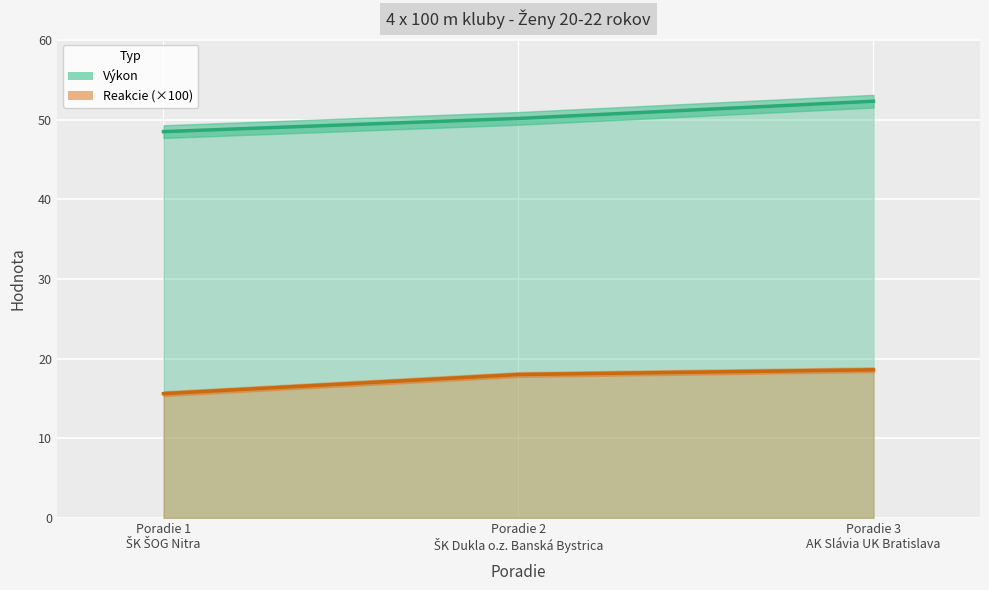

What is the minimum value for Výkon?

48.5